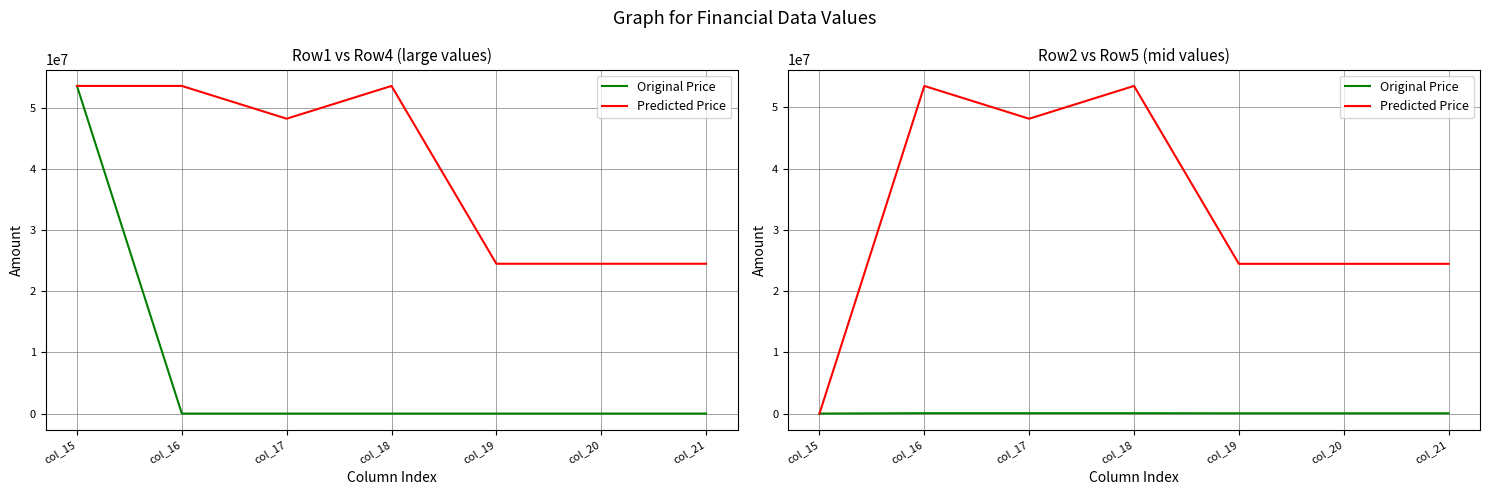

What is the maximum value shown in the chart?

53478005.0